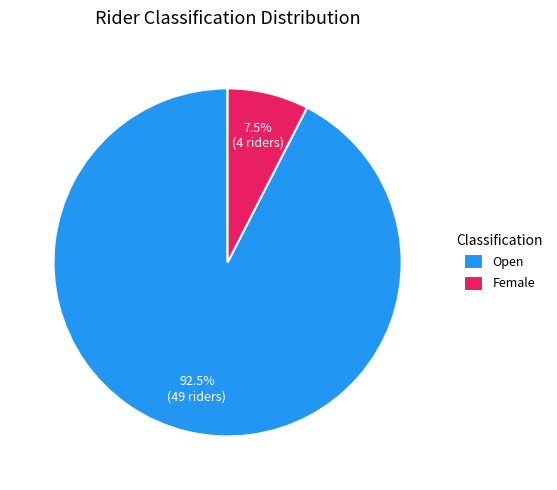

True or false: Open accounts for 99% of the total.

False